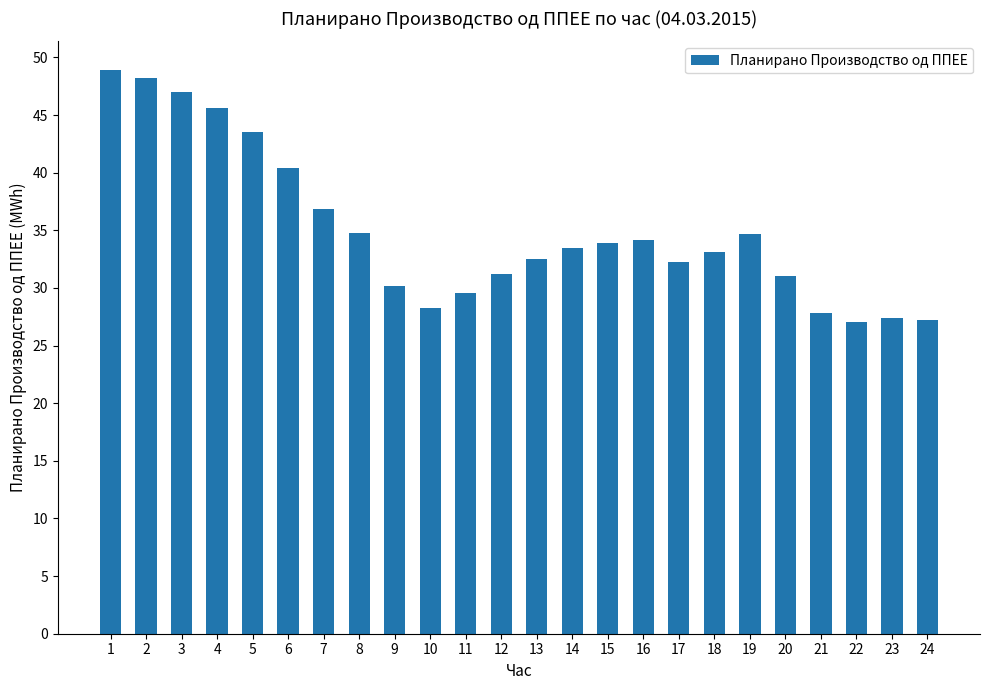

How many data points does each series have?

24